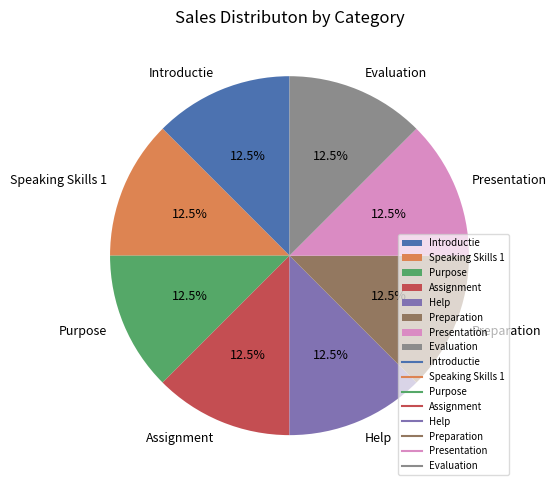

Is it true that Presentation is 23% of the pie?

False